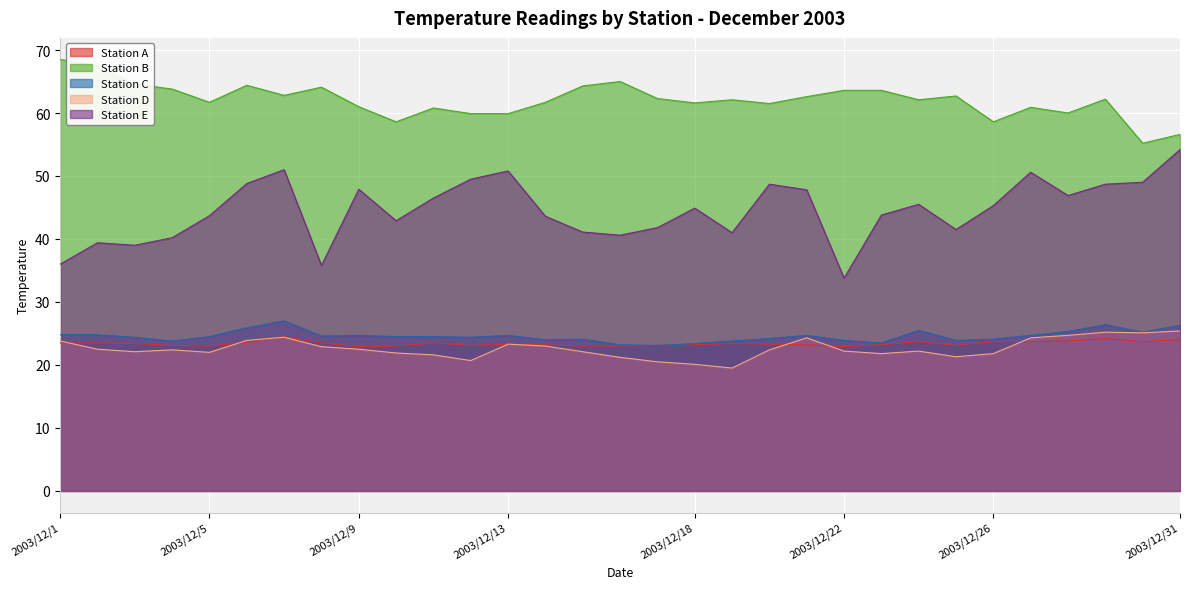

True or false: Station A and Station D cross at least once.

True